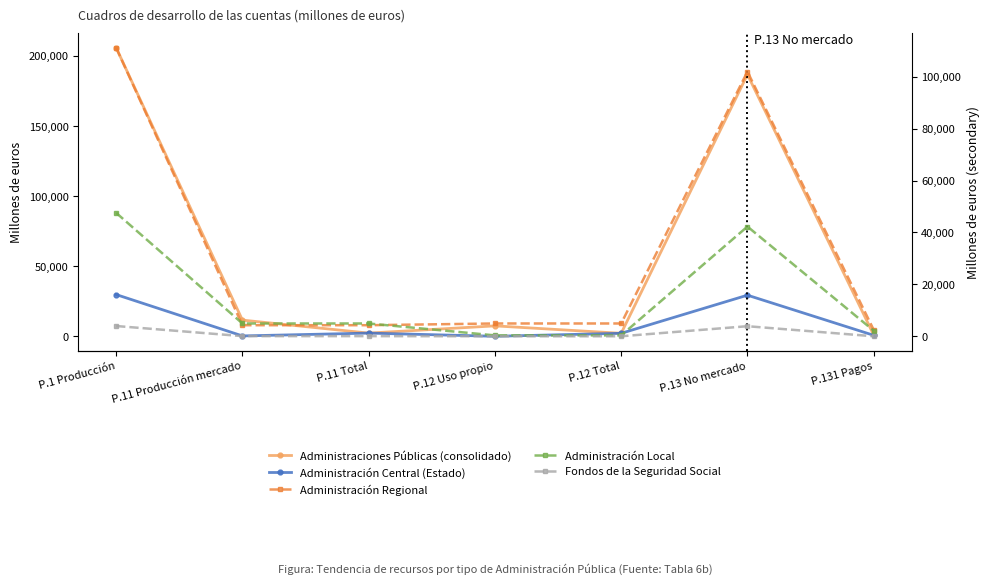

What are all the series names shown in the legend?

Administraciones Públicas (consolidado), Administración Central (Estado), Administración Regional, Administración Local, Fondos de la Seguridad Social